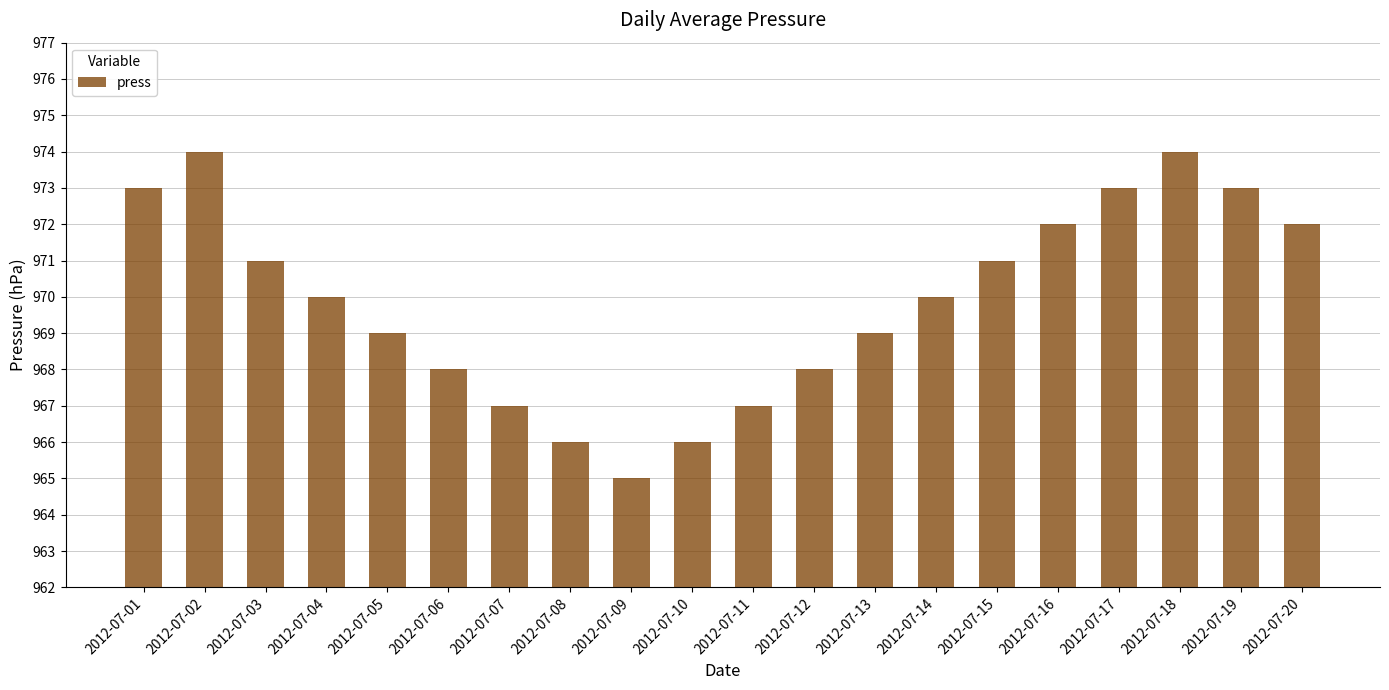

The value at 2012-07-12 is 630. True or false?

False